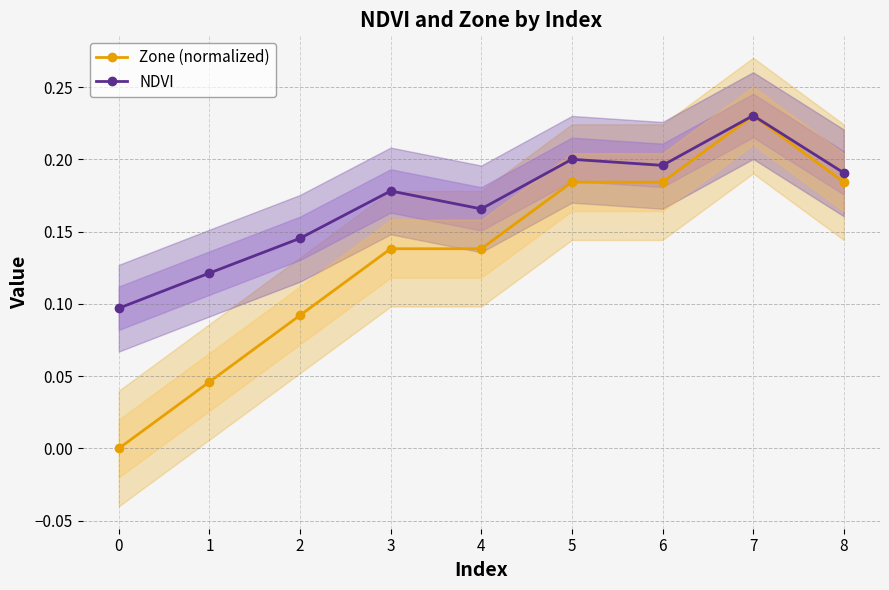

The value of NDVI at 3 is 0.1. True or false?

False